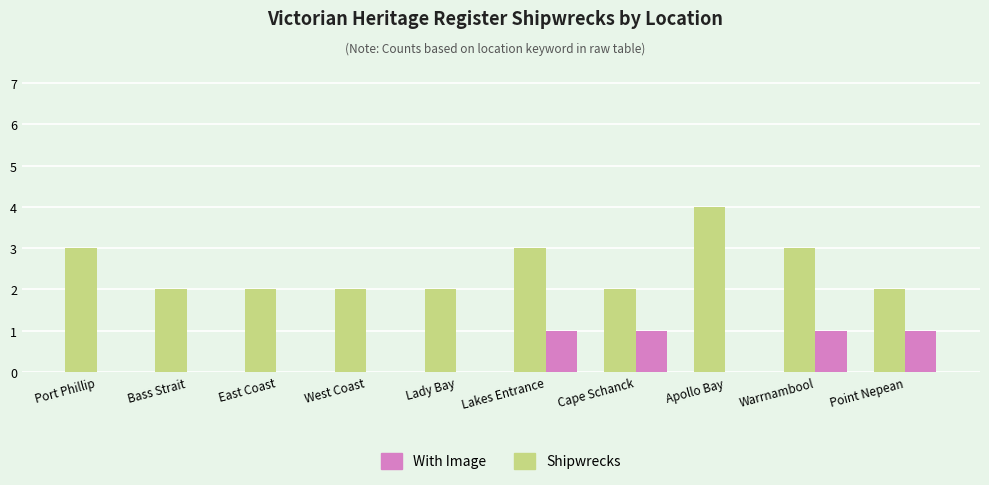

Is the value of With Image at East Coast greater than the value of Shipwrecks at Point Nepean?

No